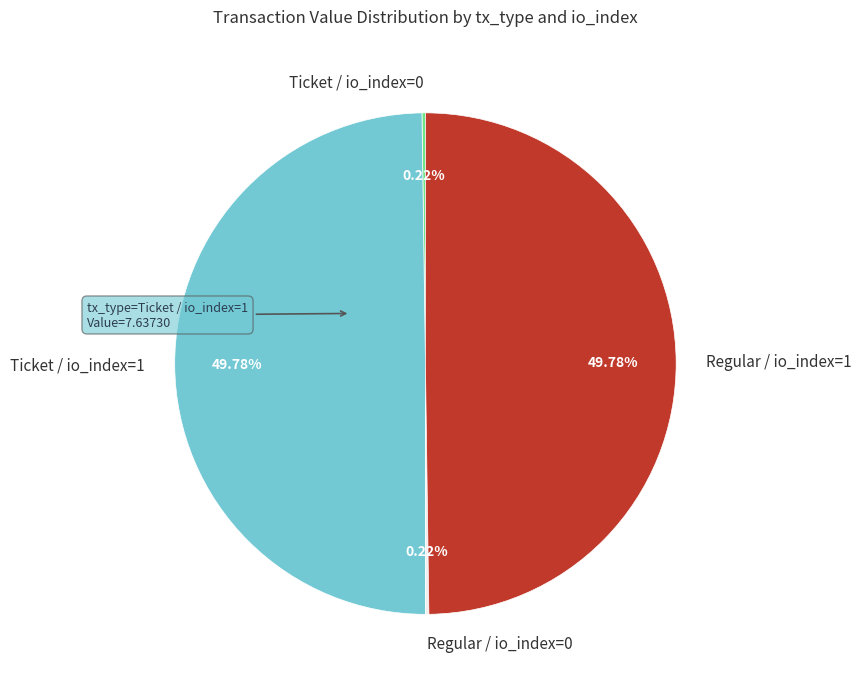

The Ticket / io_index=1 slice represents 50% of the pie. True or false?

True